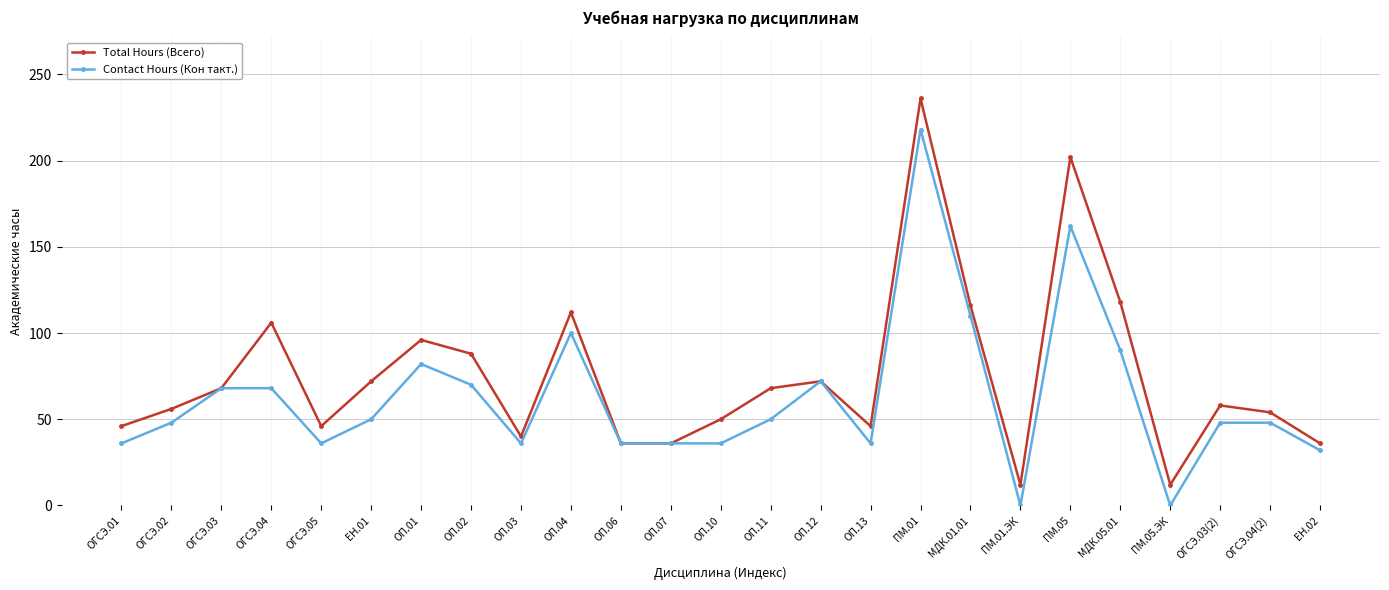

What is the difference between the Contact Hours (Кон такт.) values at ПМ.05 and ОП.06?

126